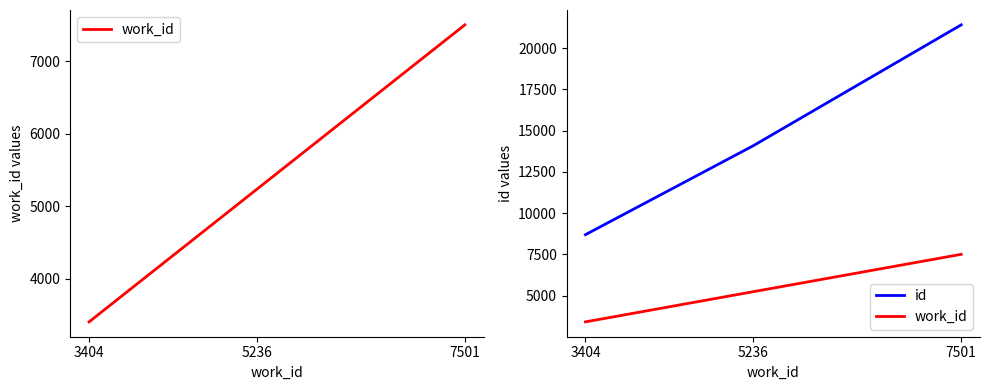

The value of work_id at 3404 is 1654. True or false?

False